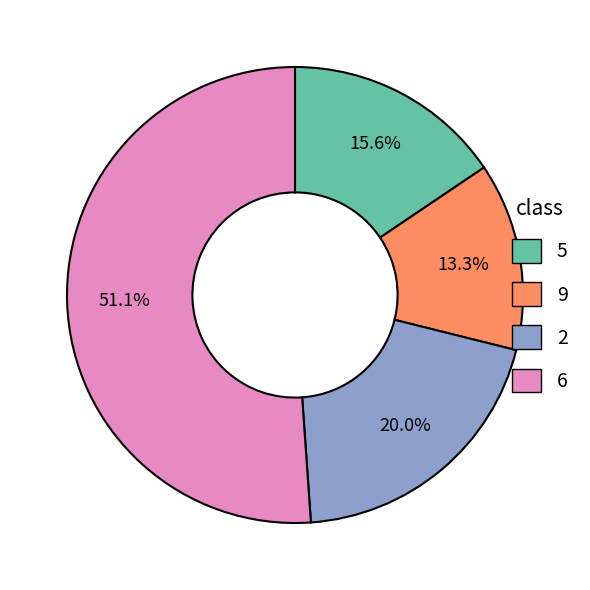

Count the number of slices in the pie.

4